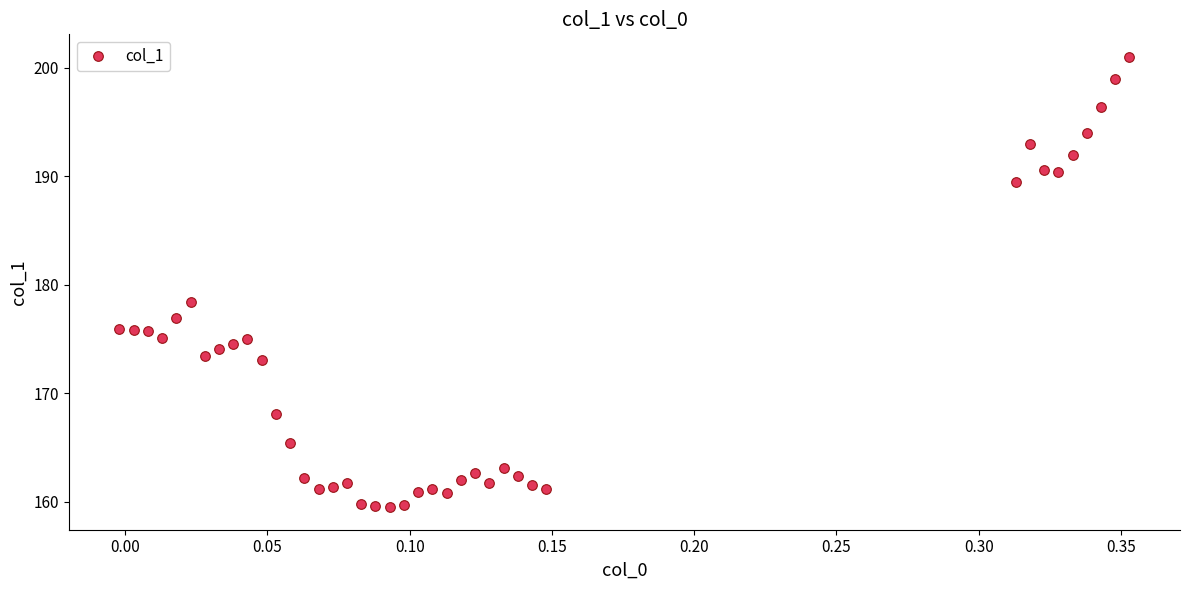

What is the difference between the maximum and minimum values?

41.5